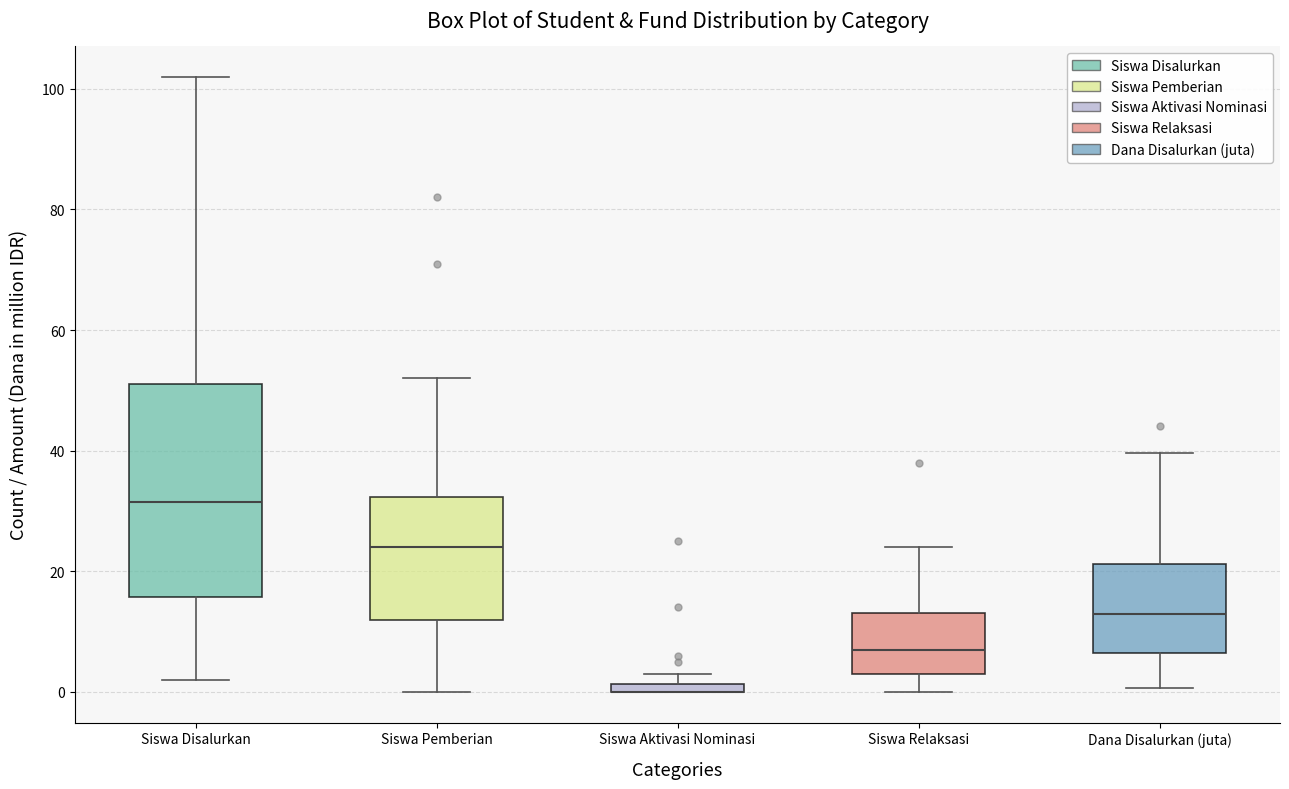

Which box is the tallest, from its lower edge to its upper edge?

Siswa Disalurkan